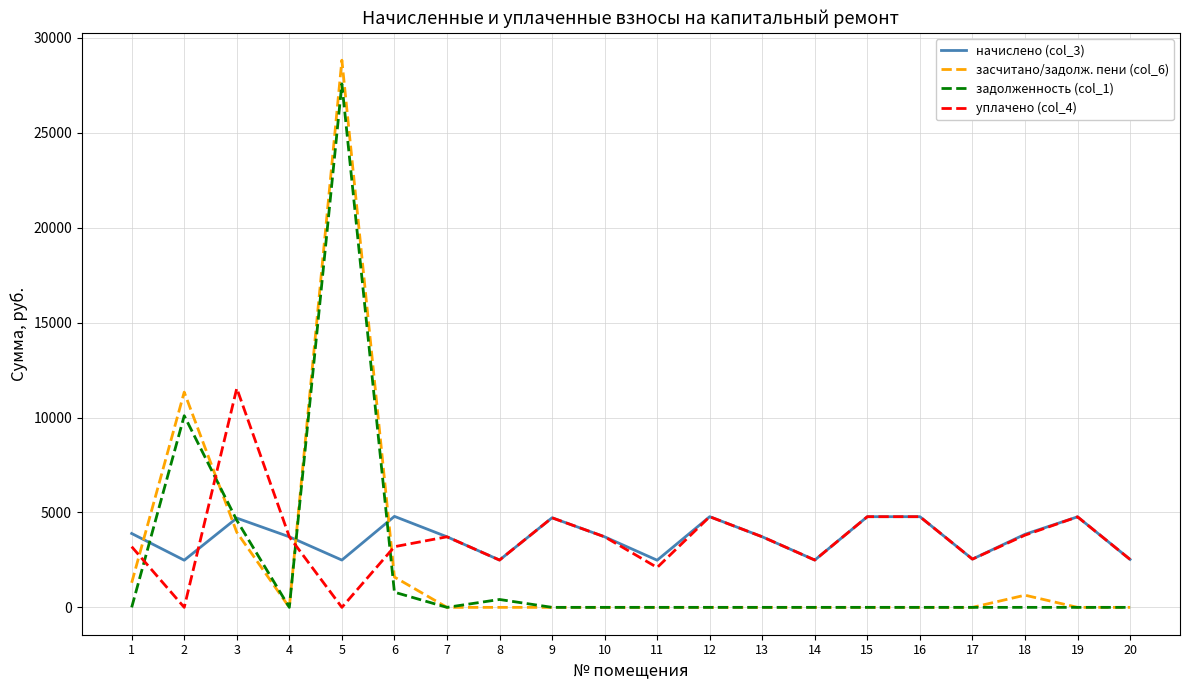

The value of задолженность (col_1) at 3 is 4586.8. True or false?

True